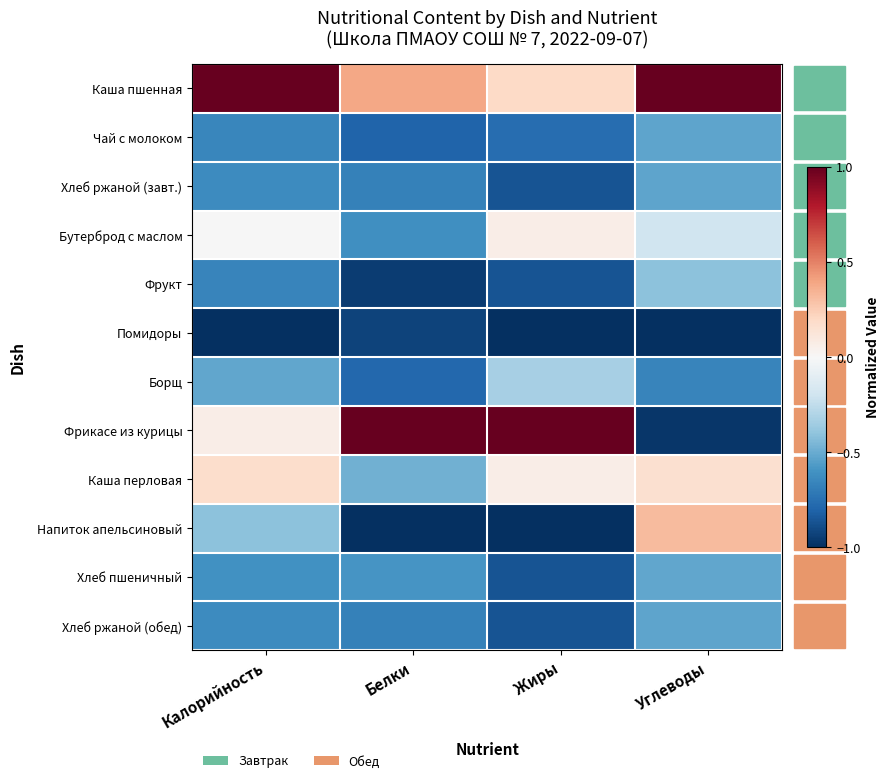

Which series has the widest spread of values?

Фрикасе из курицы